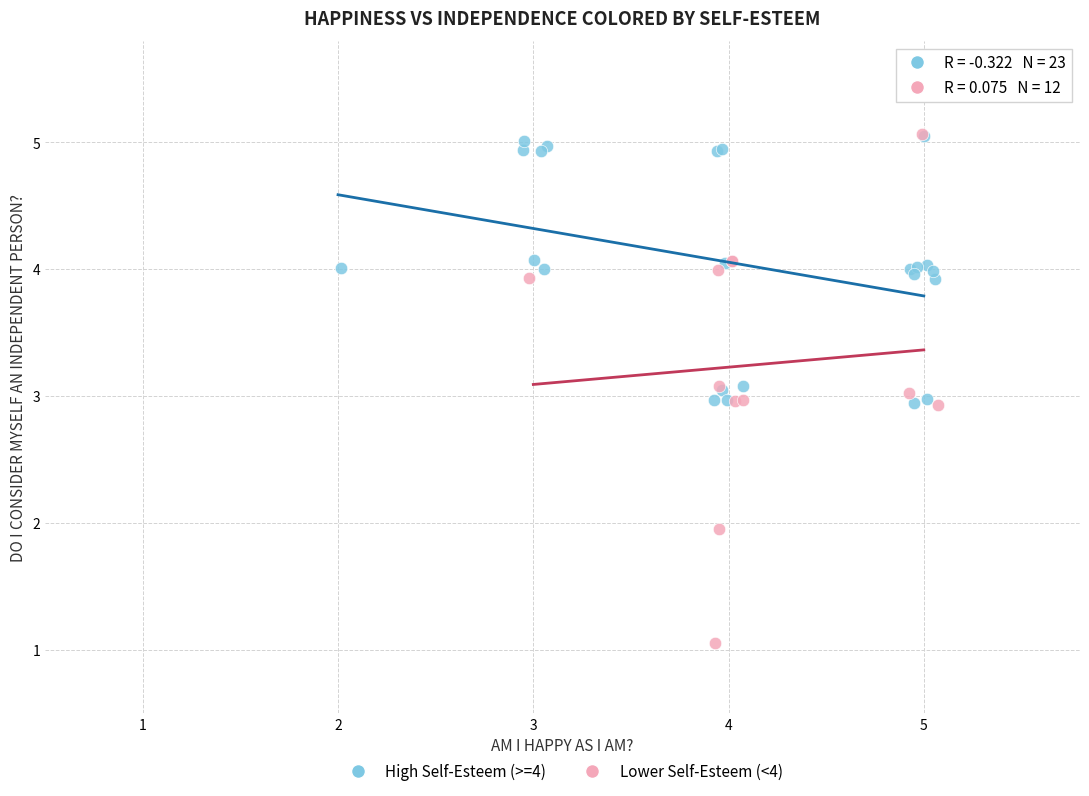

Which series has the widest spread of Y values?

Lower Self-Esteem (<4)